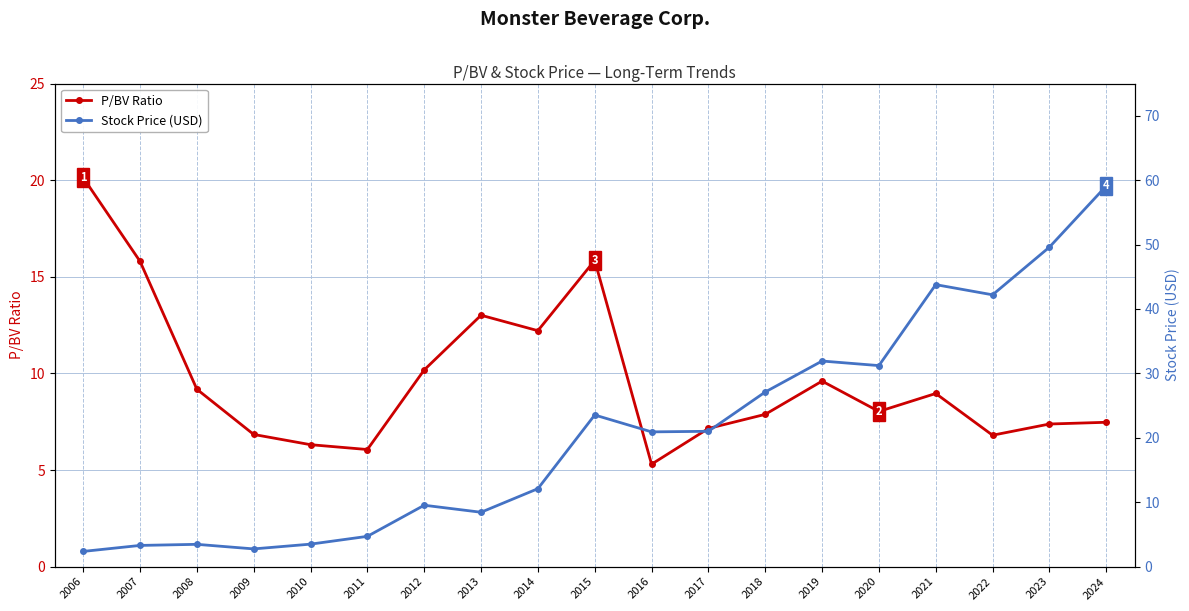

True or false: P/BV Ratio has a value of 9.2 at 2008.

True